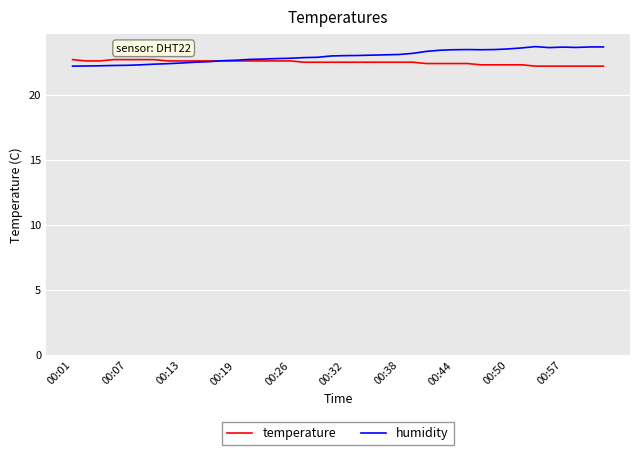

What is the lowest value of the humidity series?

22.2